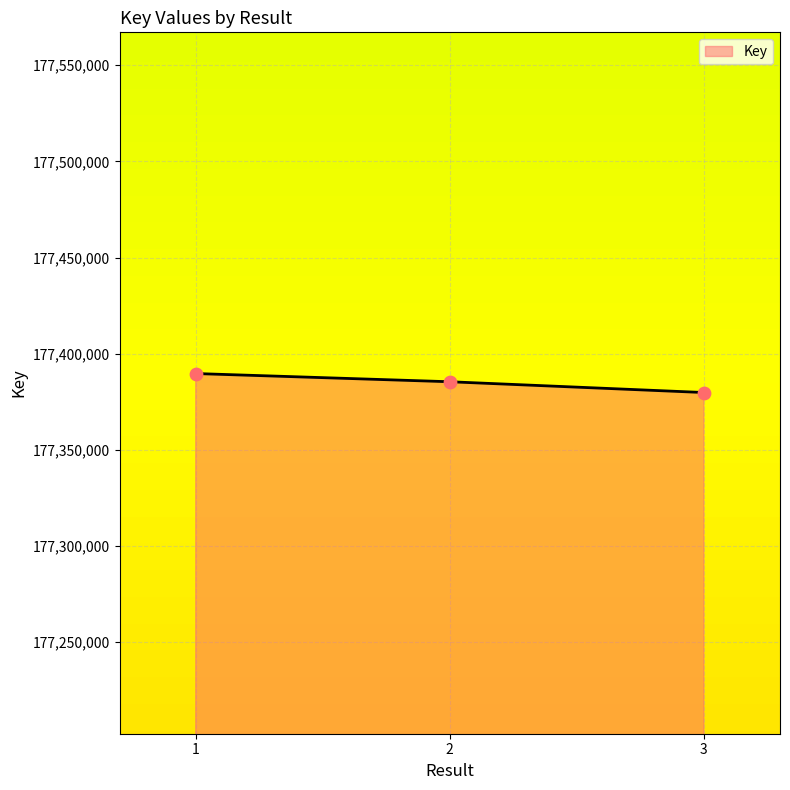

What is the ratio of the value at 1 to the value at 2?

1.0